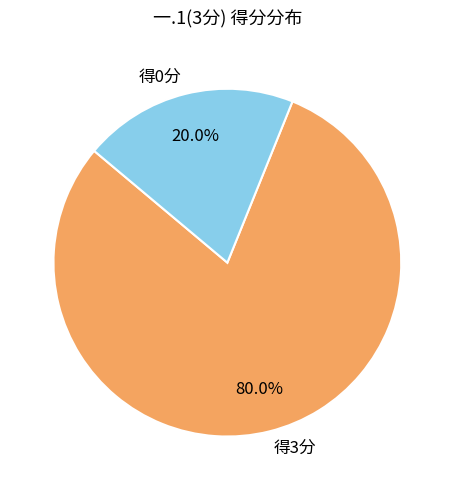

Approximately how many times larger is the value at 得3分 compared to 得0分?

4.0